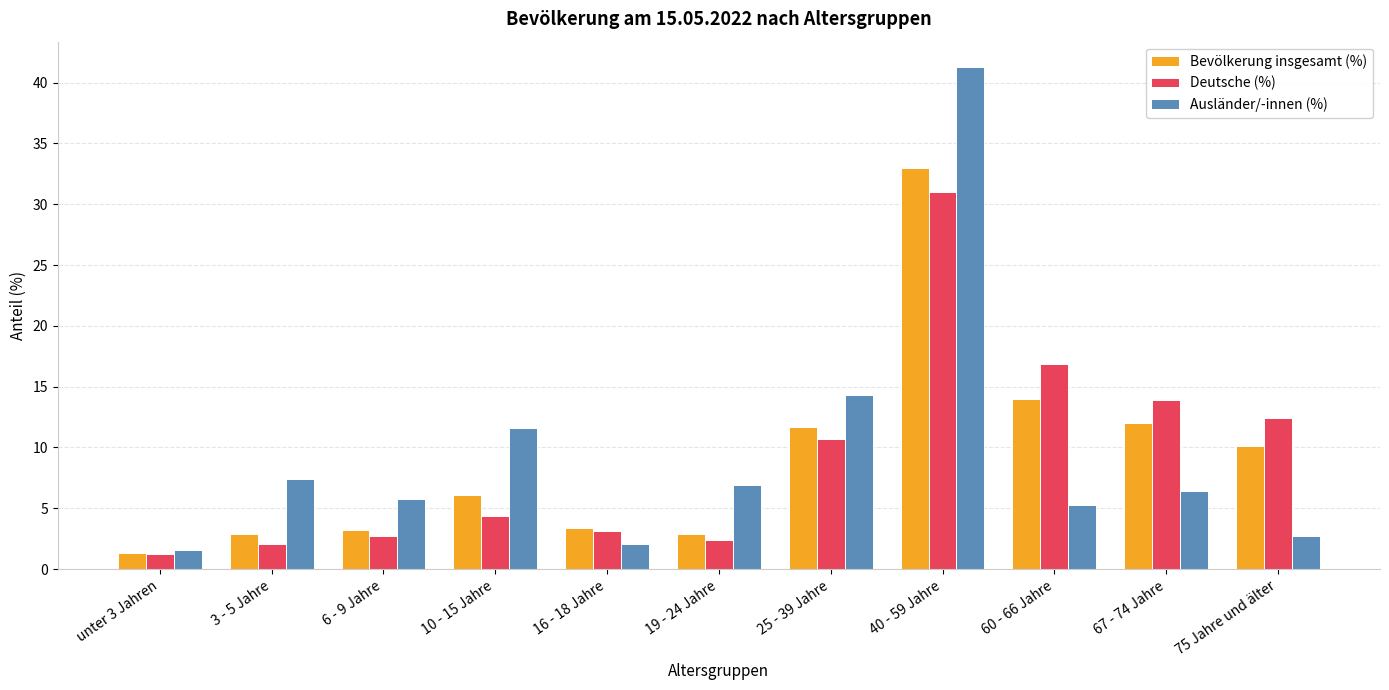

The Bevölkerung insgesamt (%) series shows 3.4 at 16 - 18 Jahre. True or false?

True